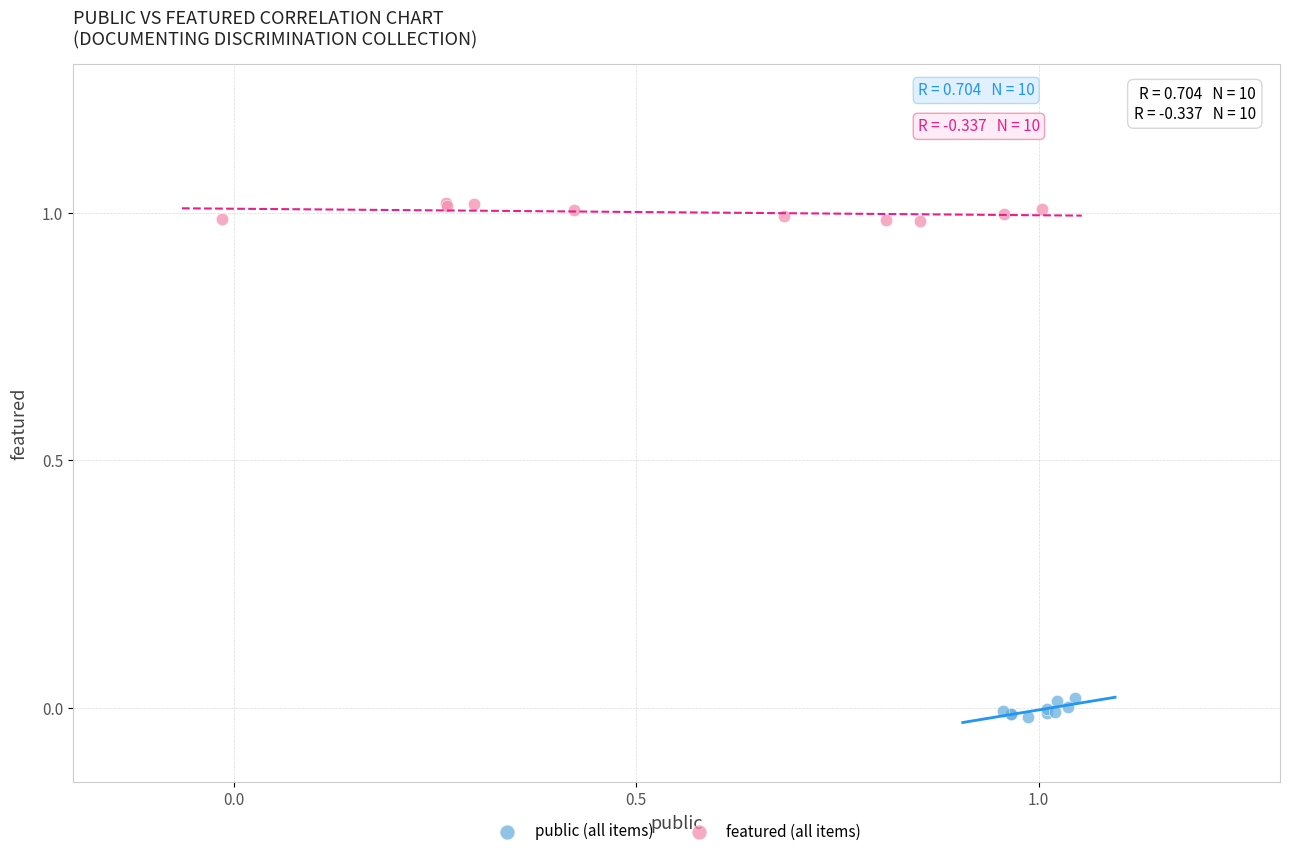

Which series reaches the minimum Y coordinate?

public (all items)